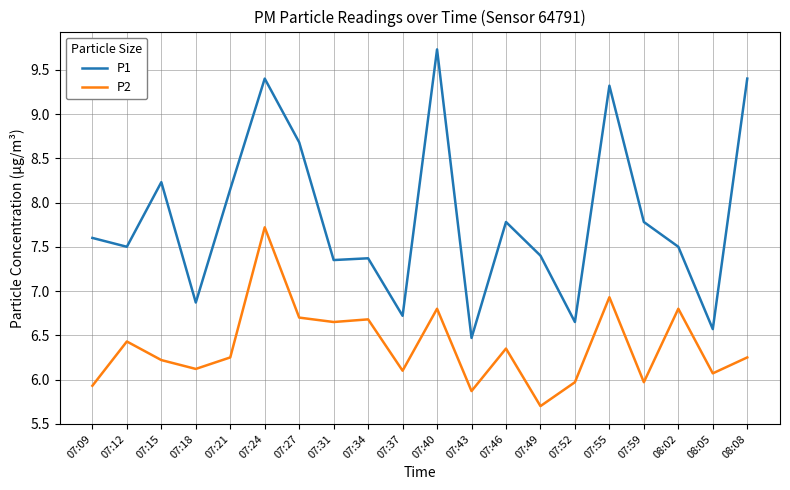

Rank the series by their maximum value, from lowest to highest.

P2, P1